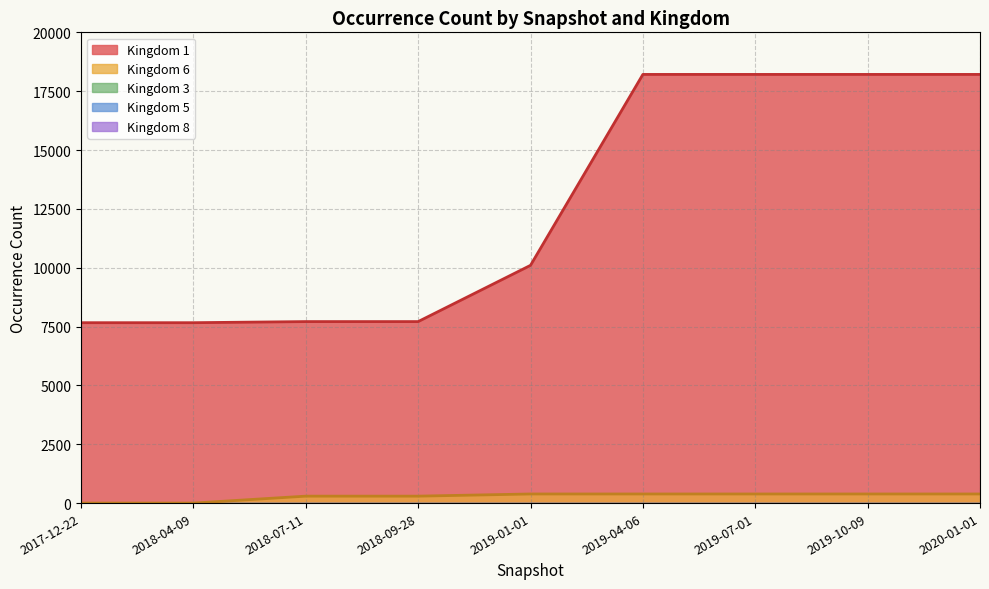

Rank the series by their maximum value, from lowest to highest.

Kingdom 6, Kingdom 1